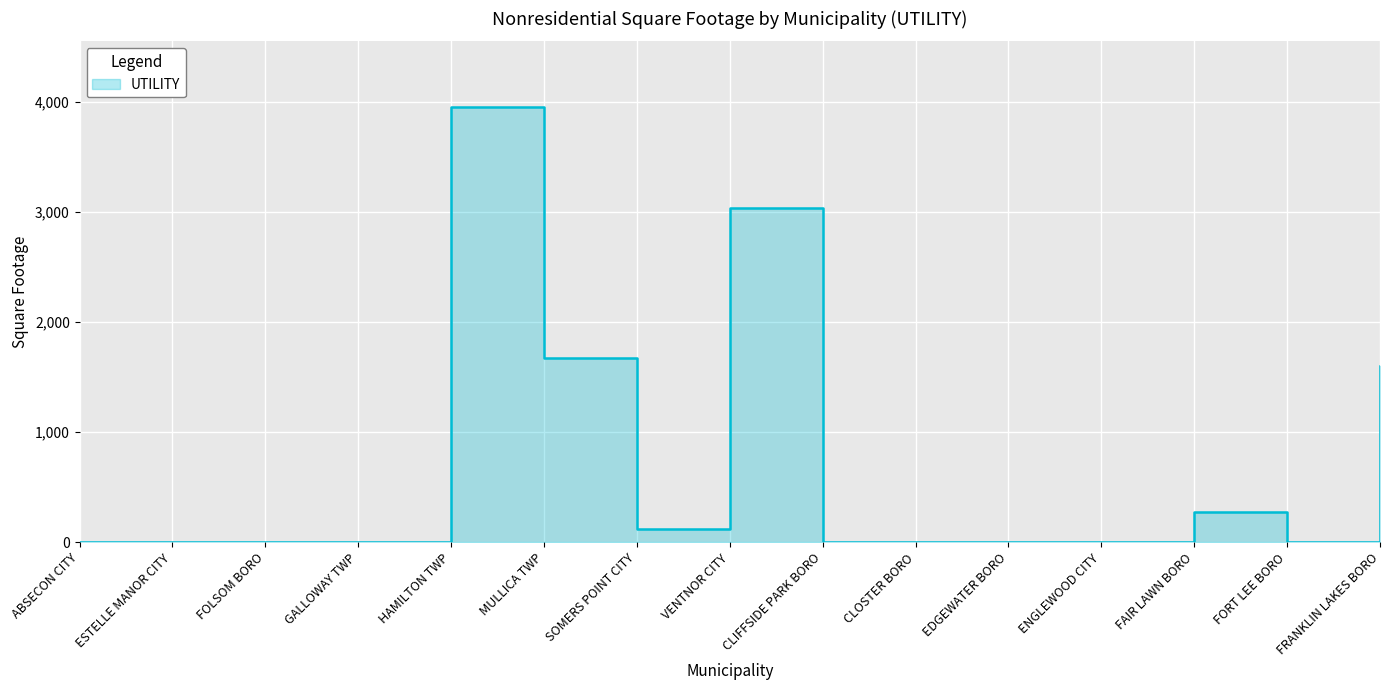

What is the label of the 1st point from the right?

FRANKLIN LAKES BORO